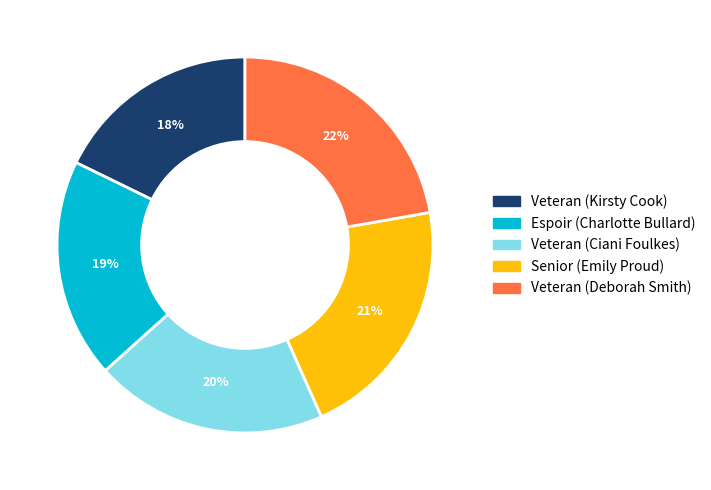

Is the sum of Veteran (Deborah Smith) and Espoir (Charlotte Bullard) greater than half?

No